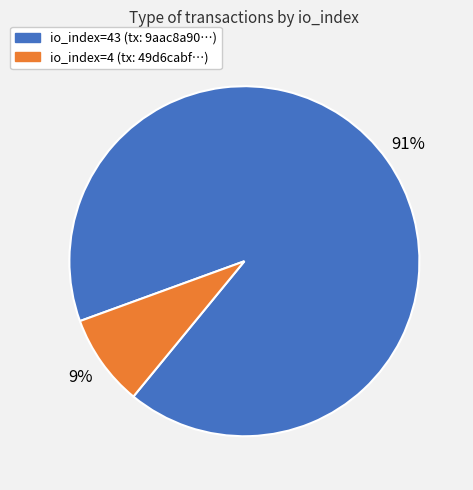

To the nearest percent, what is the average slice percentage?

50%